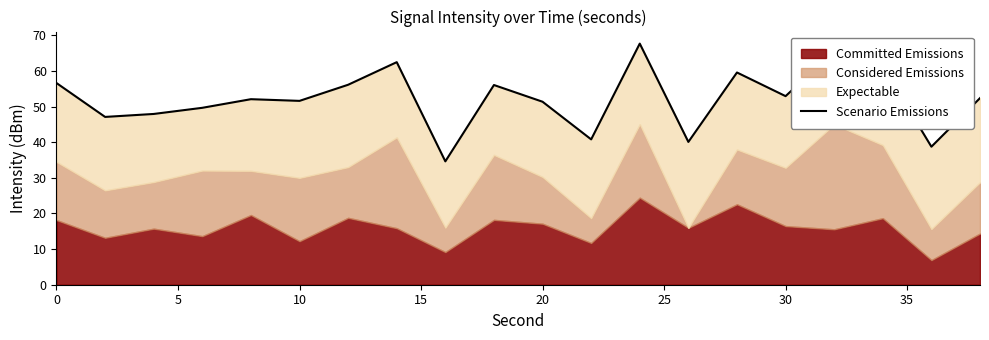

What is the change in value from 0 to 5?

-9.5